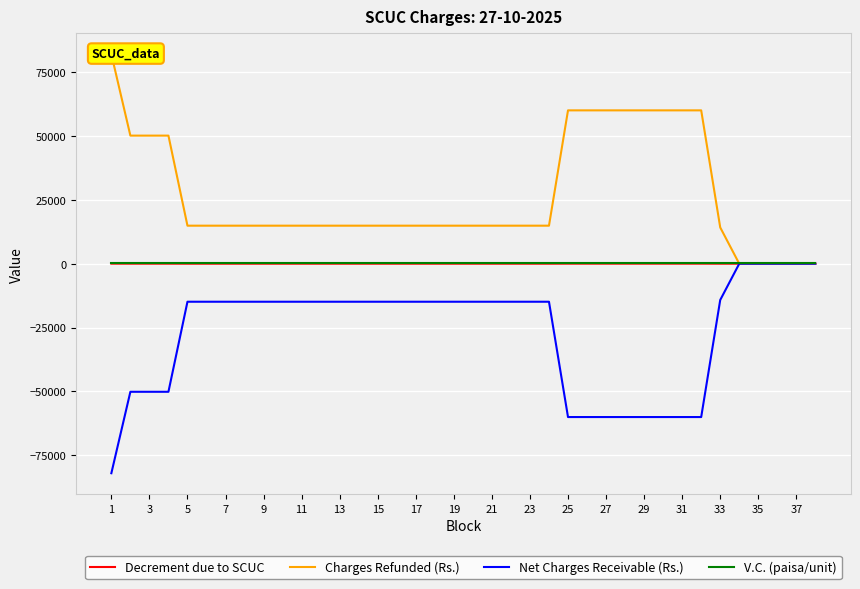

The value of Net Charges Receivable (Rs.) at 1 is -82009.1. True or false?

True